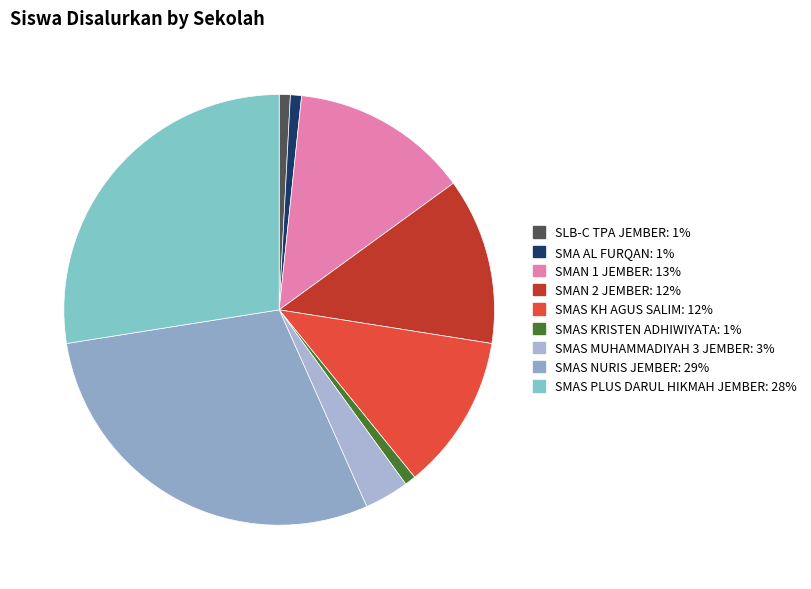

Rank the categories by value from lowest to highest.

SLB-C TPA JEMBER, SMA AL FURQAN, SMAS KRISTEN ADHIWIYATA, SMAS MUHAMMADIYAH 3 JEMBER, SMAS KH AGUS SALIM, SMAN 2 JEMBER, SMAN 1 JEMBER, SMAS PLUS DARUL HIKMAH JEMBER, SMAS NURIS JEMBER